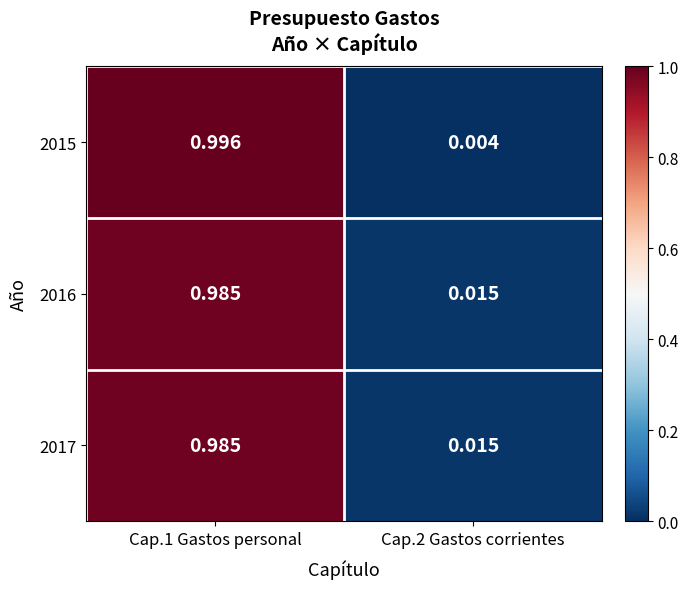

Is the value of 2016 at Cap.2 Gastos corrientes greater than the value of 2017 at Cap.1 Gastos personal?

No